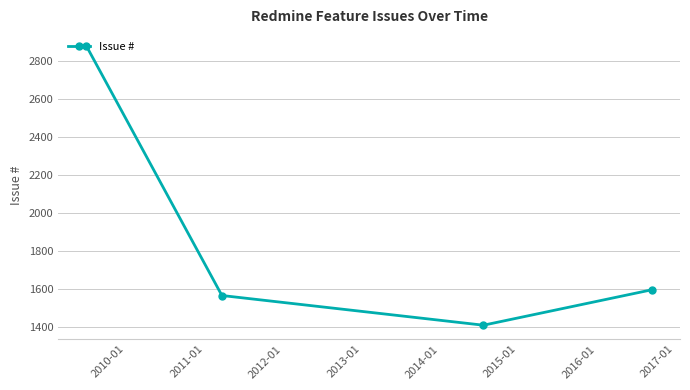

What is the sum of all values?

7448